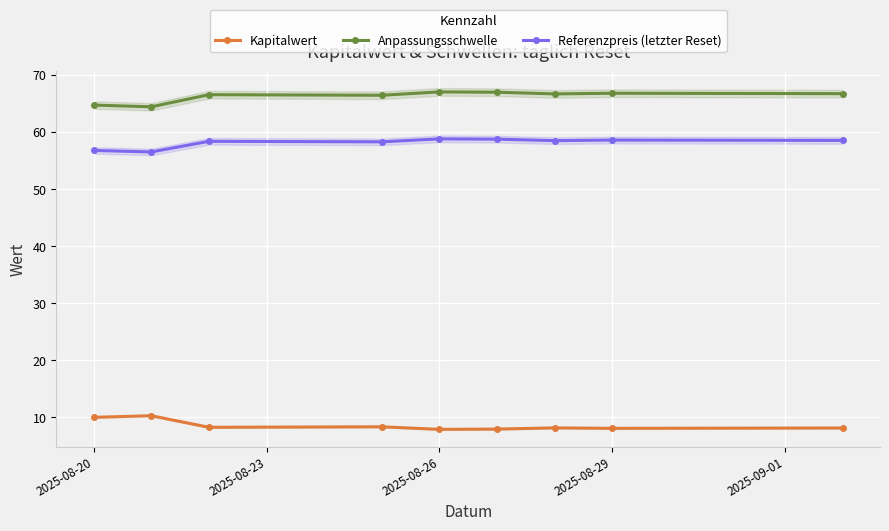

True or false: Referenzpreis (letzter Reset) and Anpassungsschwelle intersect in this chart.

False